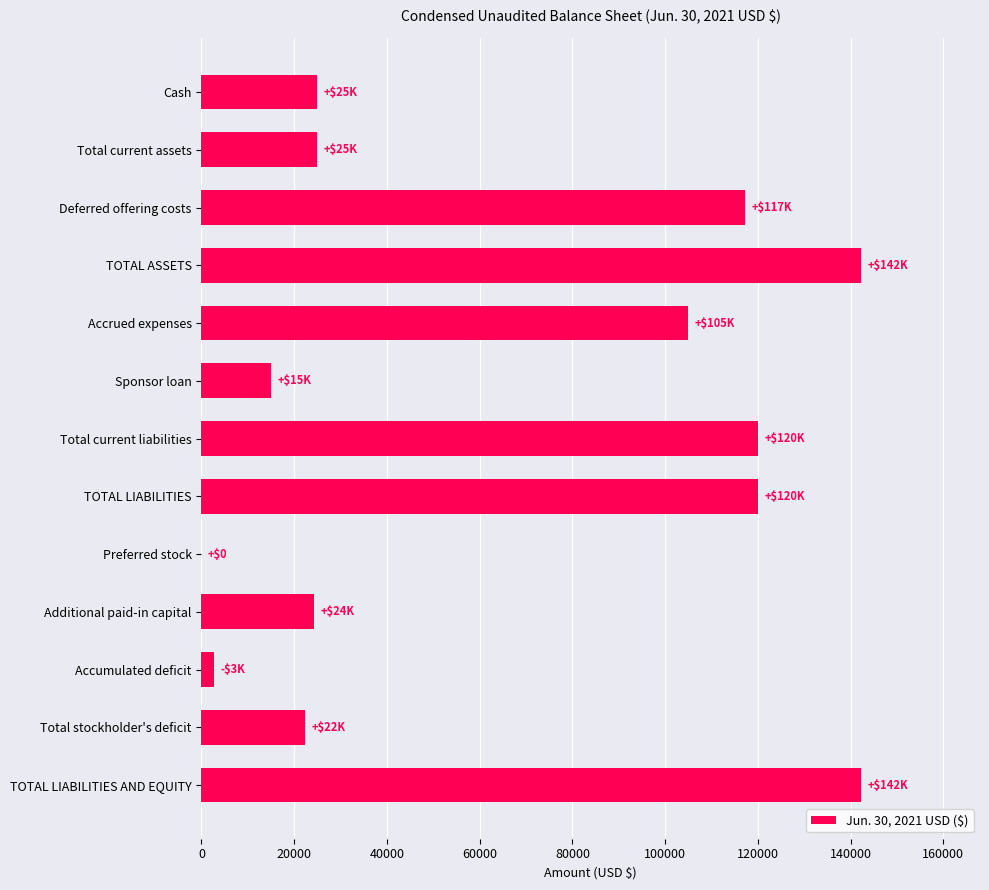

Does the chart contain stacked bars?

No